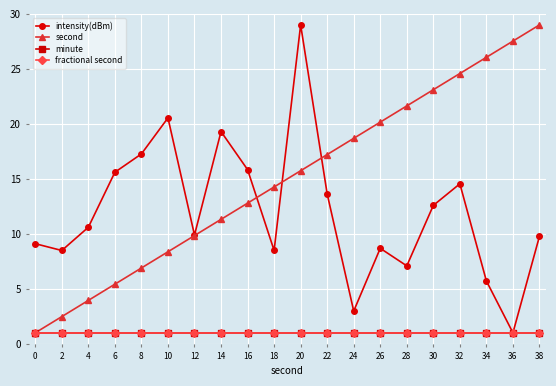

What is the total value across all series at 38?

40.8